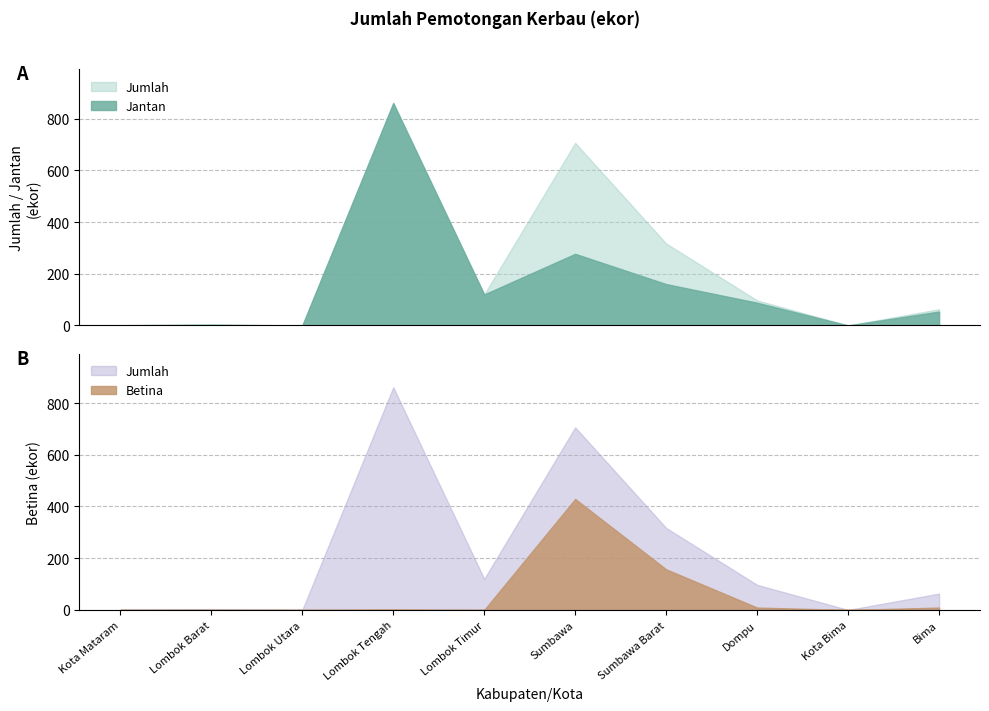

The Betina series shows 16 at Dompu. True or false?

False